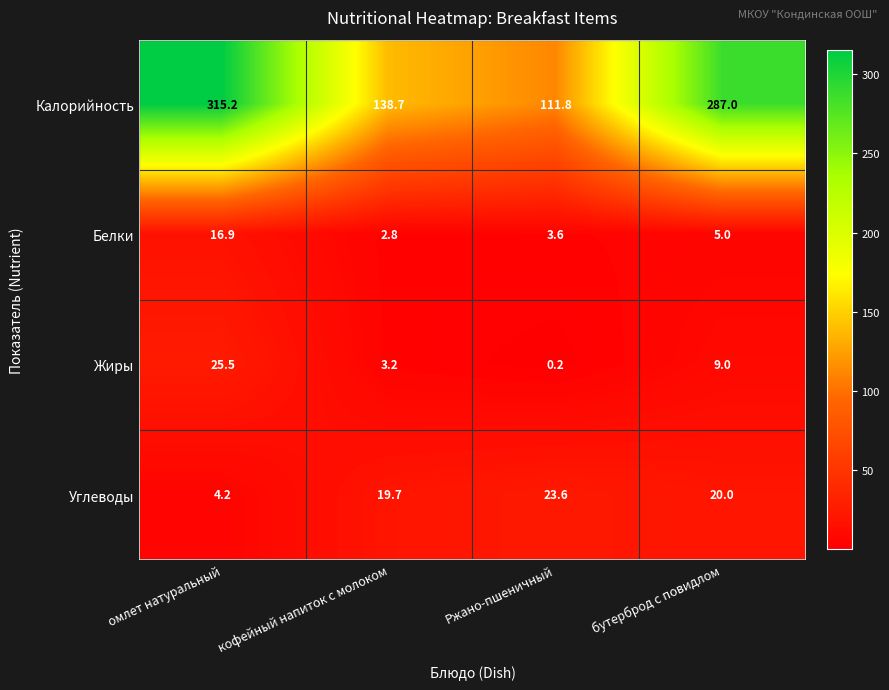

What is the minimum value for Калорийность?

111.8